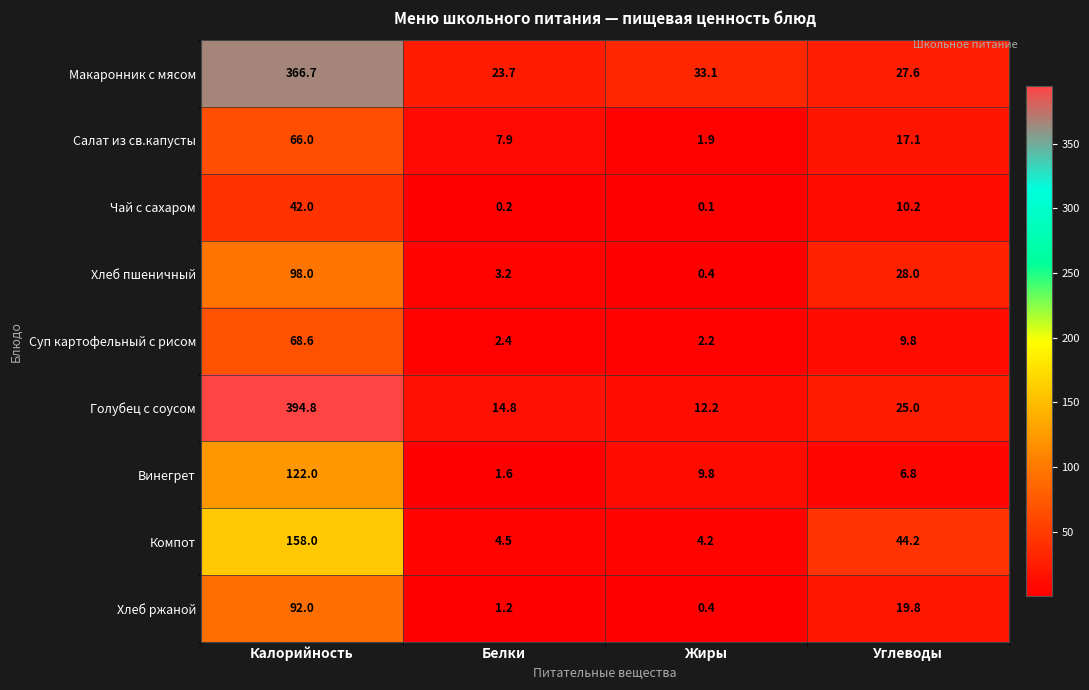

What is the approximate value of Салат из св.капусты at Жиры?

1.9